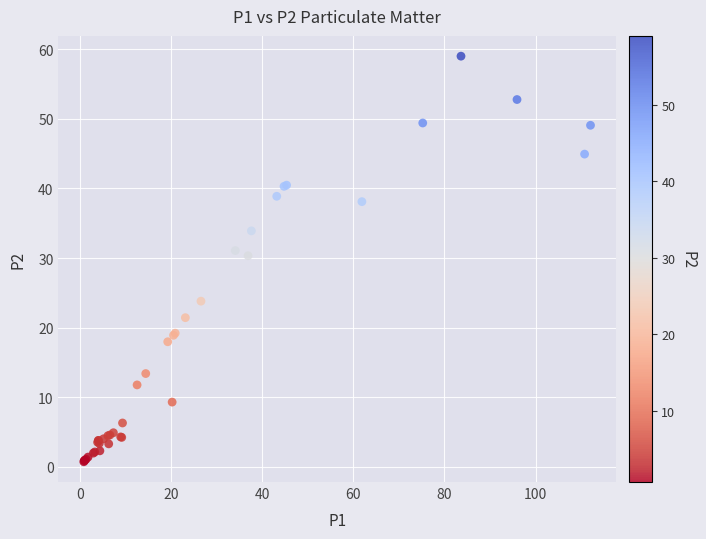

What Y value in the scatter plot is closest to 29?

30.3